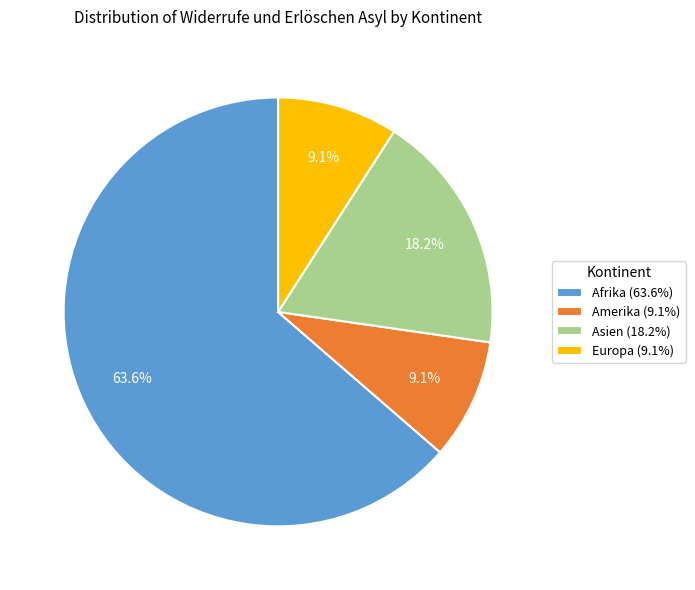

True or false: Asien accounts for 27% of the total.

False